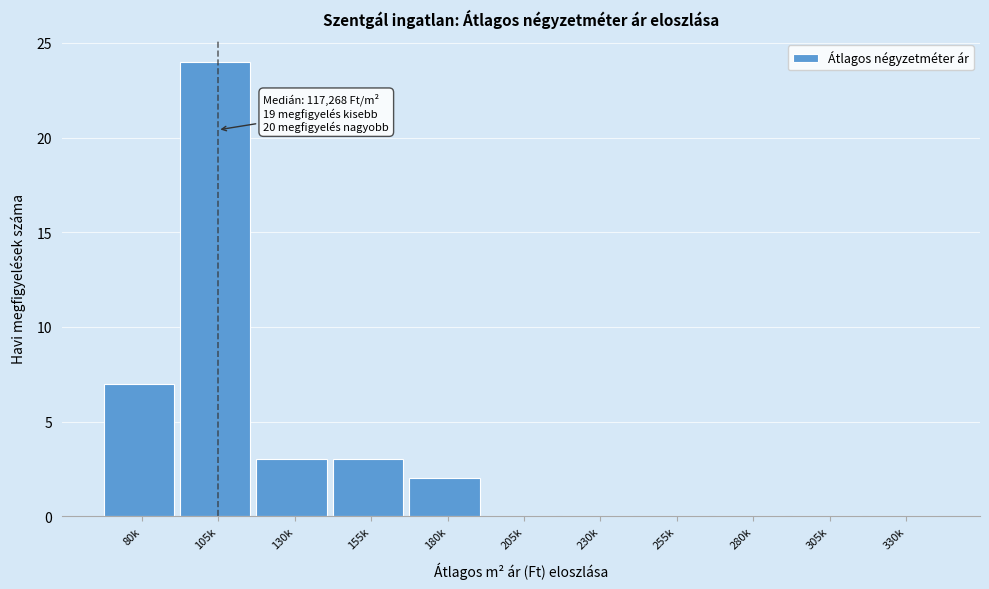

Reading left to right, what are all the values shown in this chart?

80k=7	105k=24	130k=3	155k=3	180k=2	205k=0	230k=0	255k=0	280k=0	305k=0	330k=0